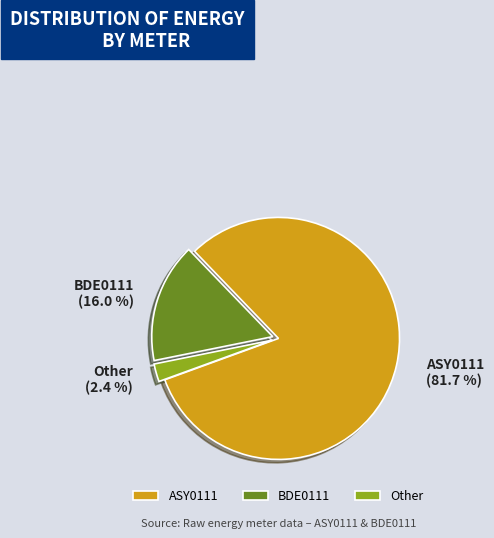

Is there a majority slice in this chart?

Yes